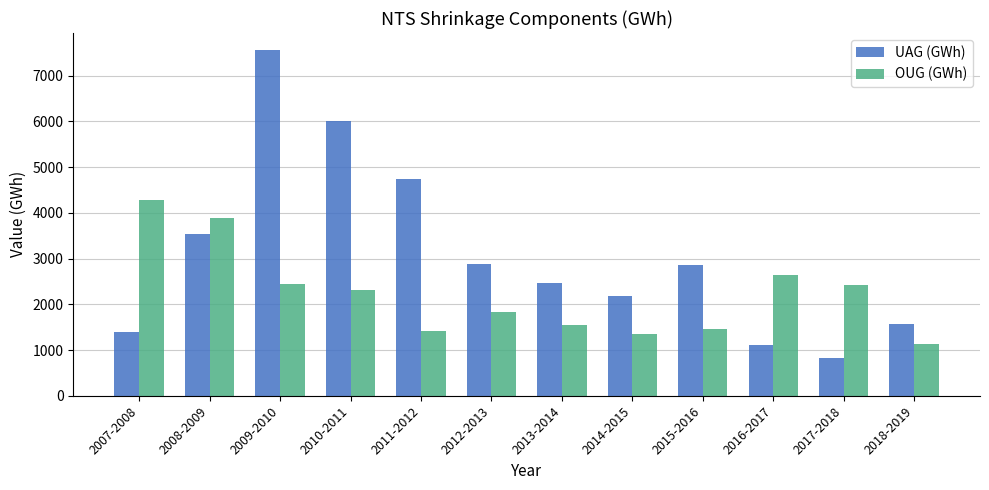

Rank the series at 2016-2017 from lowest to highest value.

UAG (GWh), OUG (GWh)